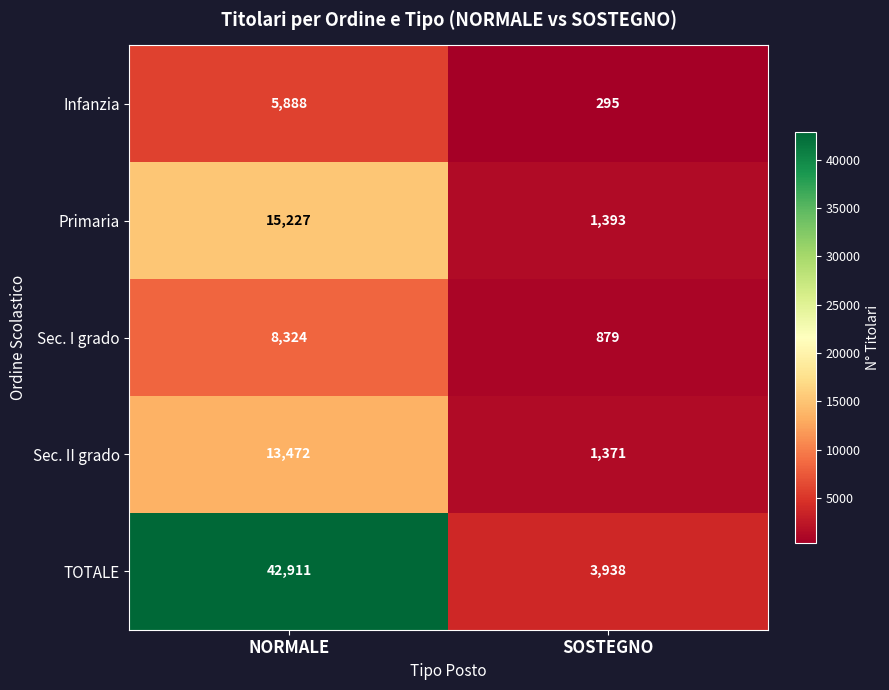

Rank the series by their maximum value, from highest to lowest.

TOTALE, Primaria, Sec. II grado, Sec. I grado, Infanzia